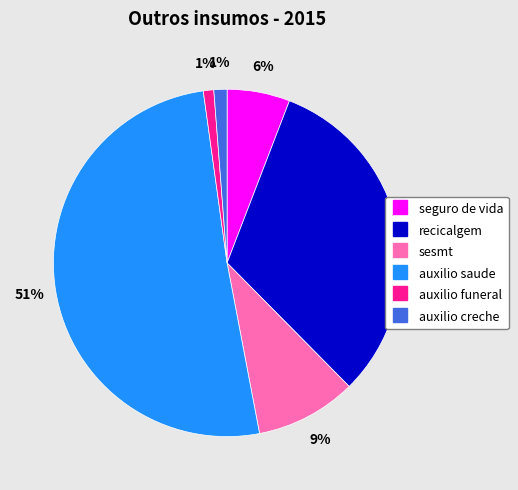

What percentage is the seguro de vida slice, to the nearest percent?

6%